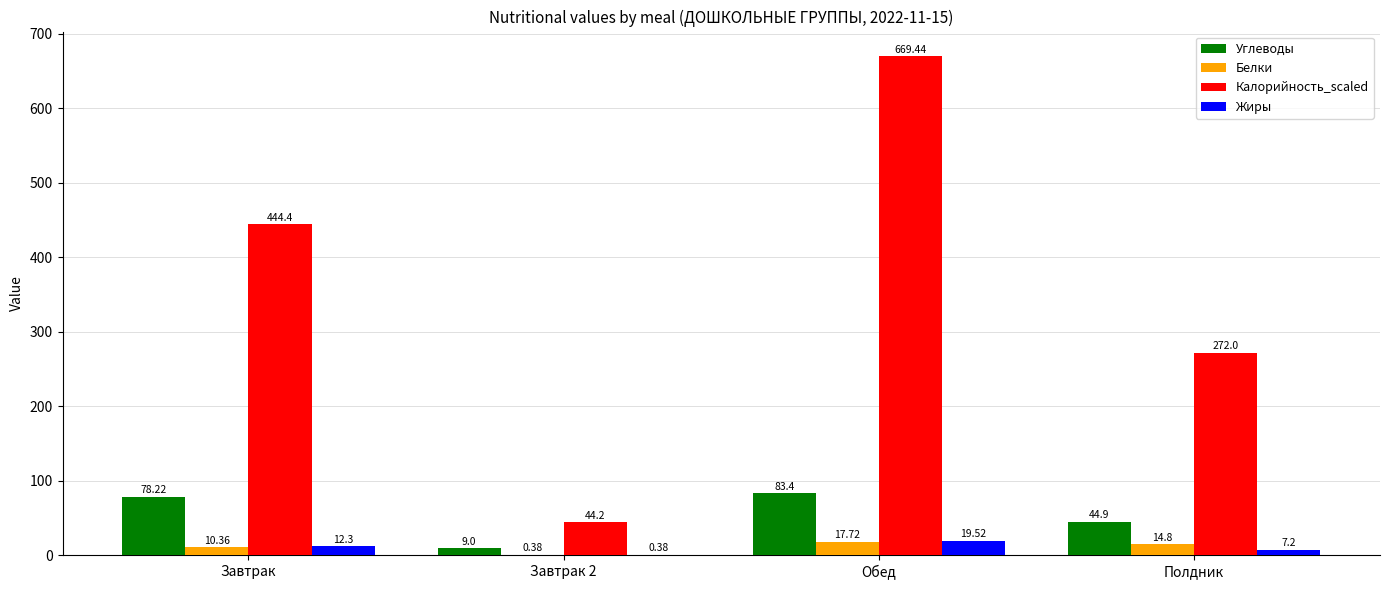

At which category is the sum across all series the highest?

Обед